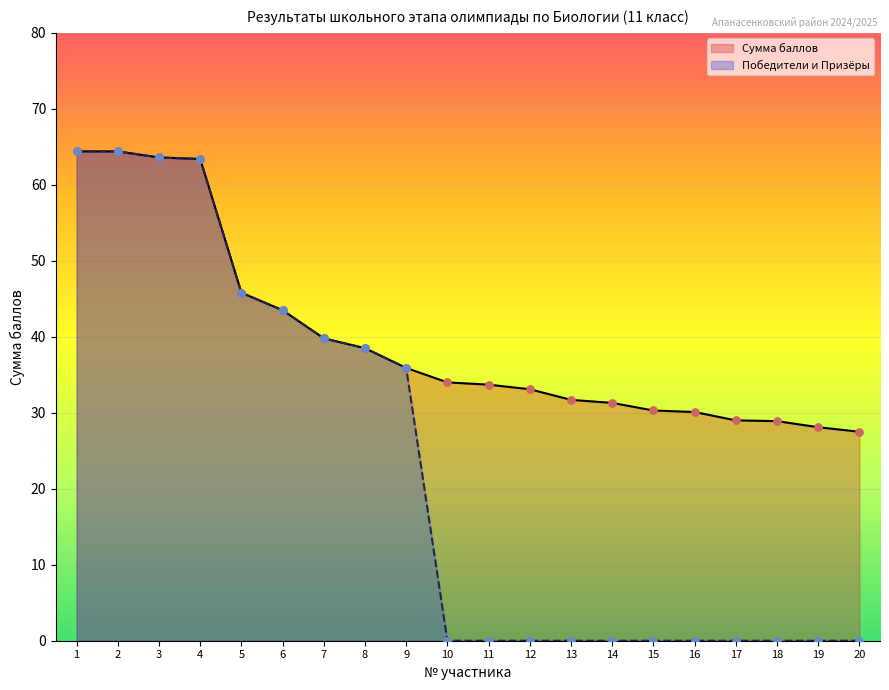

Which series has the largest Y range (max minus min)?

Победители и Призёры